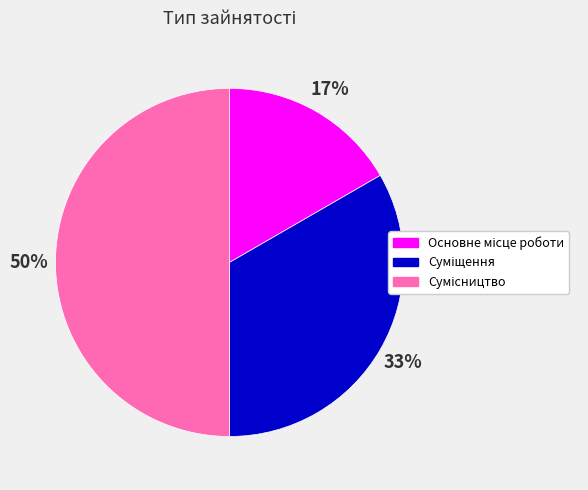

To the nearest percent, what is the average slice percentage?

33%